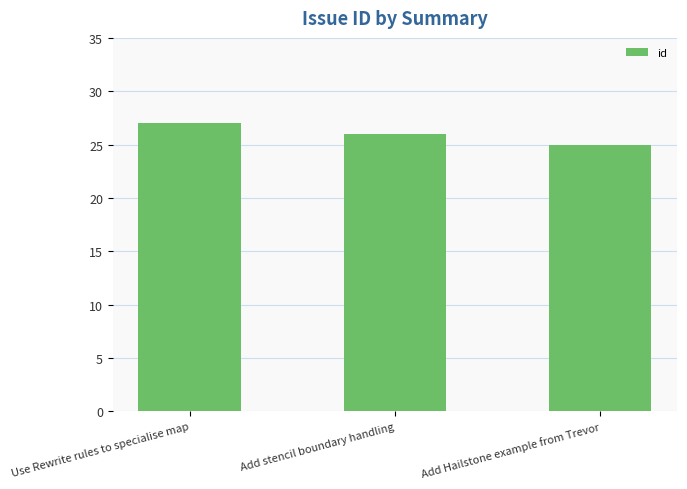

Between Add Hailstone example from Trevor and Use Rewrite rules to specialise map, which is larger?

Use Rewrite rules to specialise map